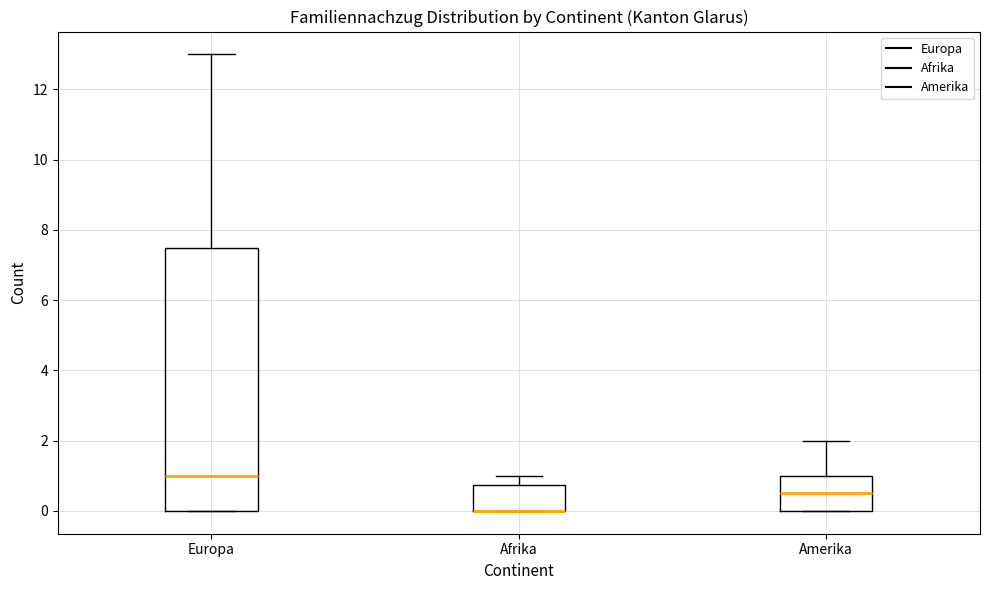

Where is the lower edge of the box for Europa on the y-axis? The values are not printed on the chart, so give them approximately, as read against the axis.

0.0